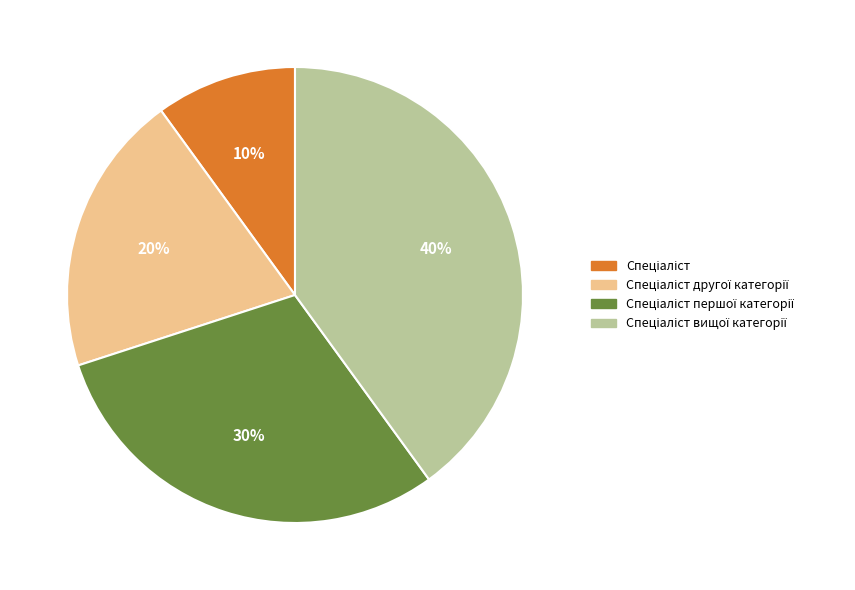

To the nearest percent, what is the difference between the largest and smallest slice percentages?

30%